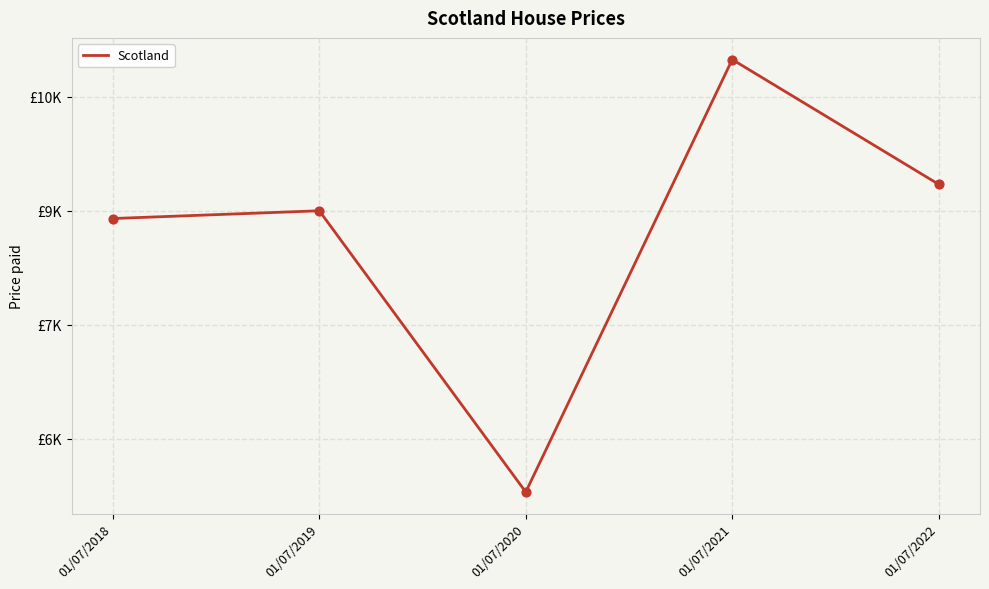

Which has a higher value, 01/07/2018 or 01/07/2022?

01/07/2022